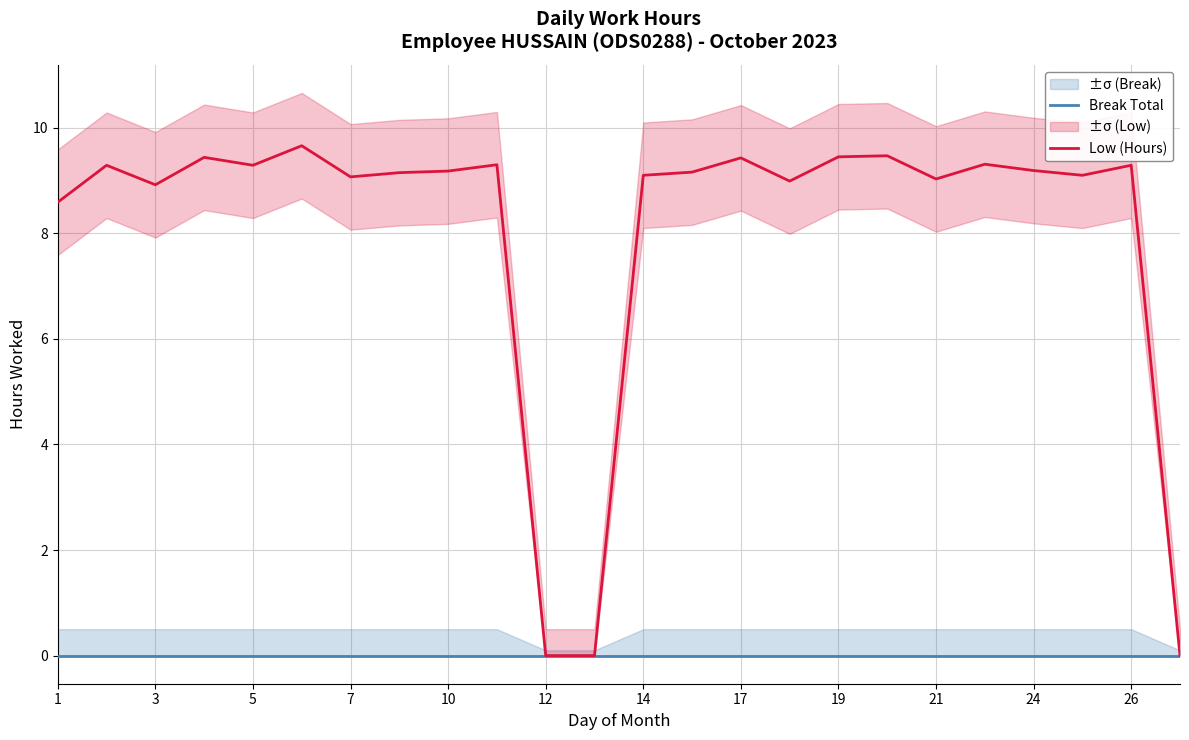

Where is Break Total nearest to the value 0?

1